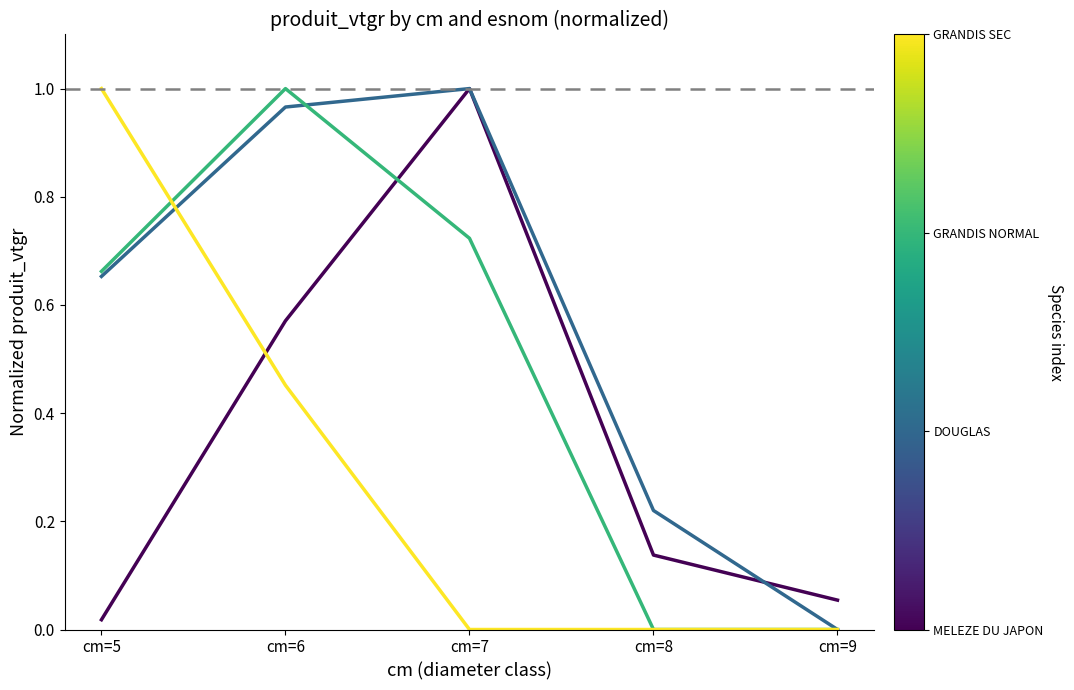

At which category is the sum across all series the highest?

cm=6